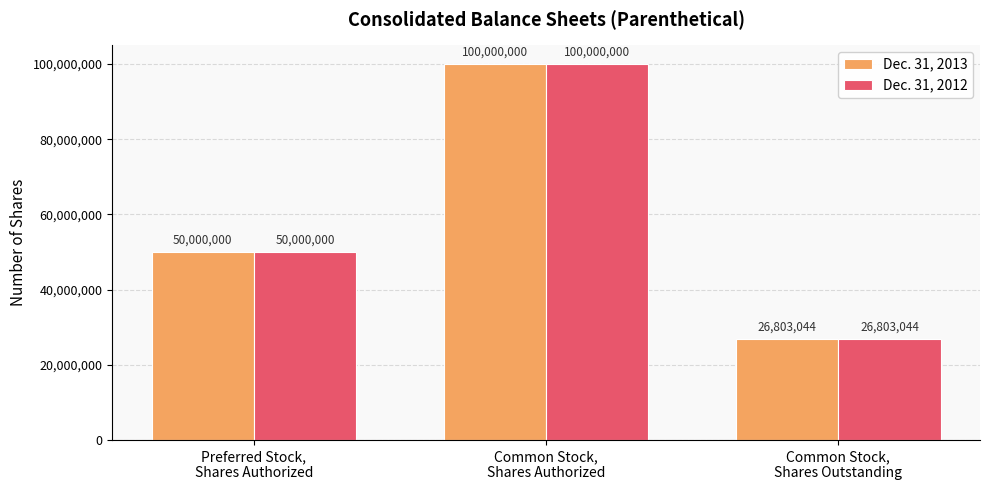

What is the sum of all Dec. 31, 2012 values?

176803044